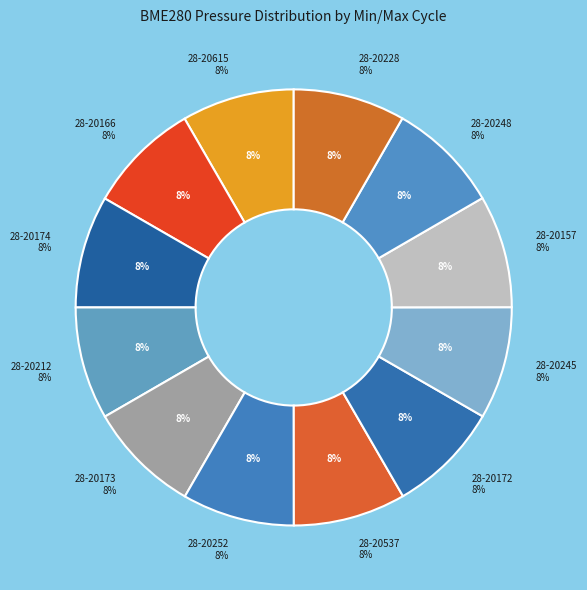

Is it true that 28-20212 is 19% of the pie?

False